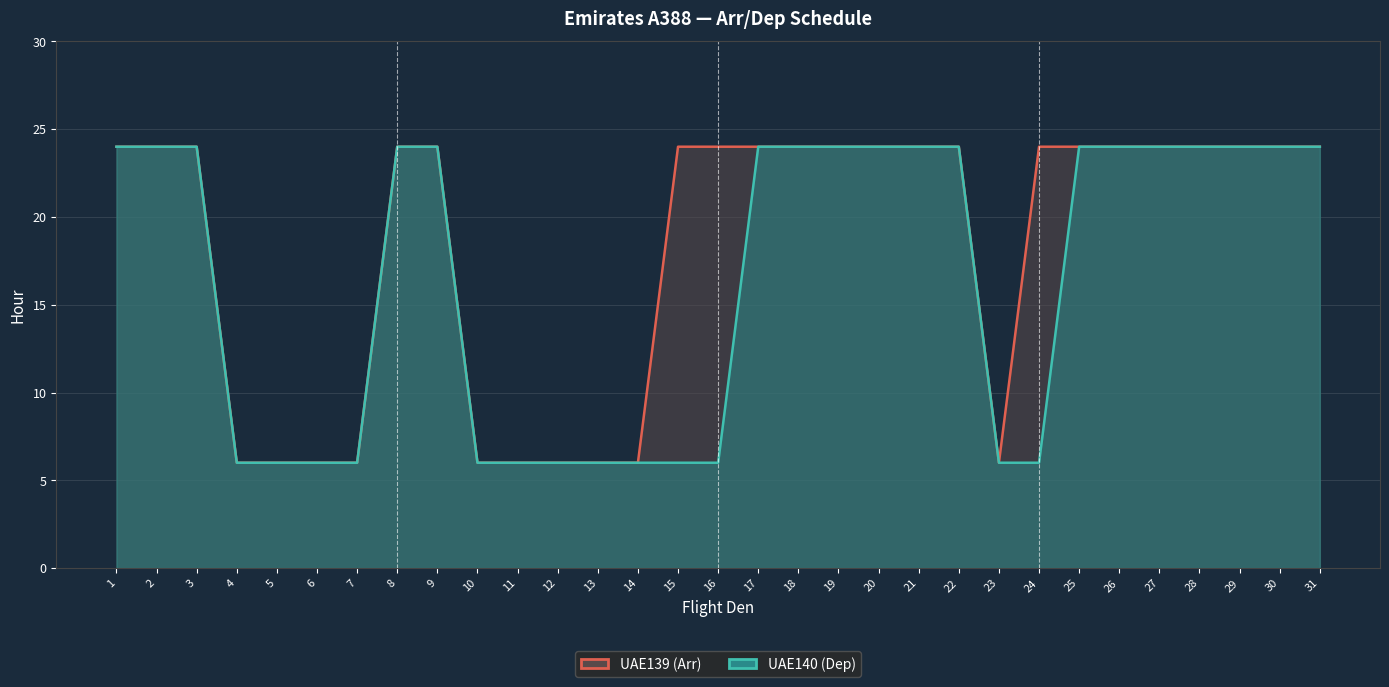

Count the UAE139 (Arr) values in the range 6 to 24.

31